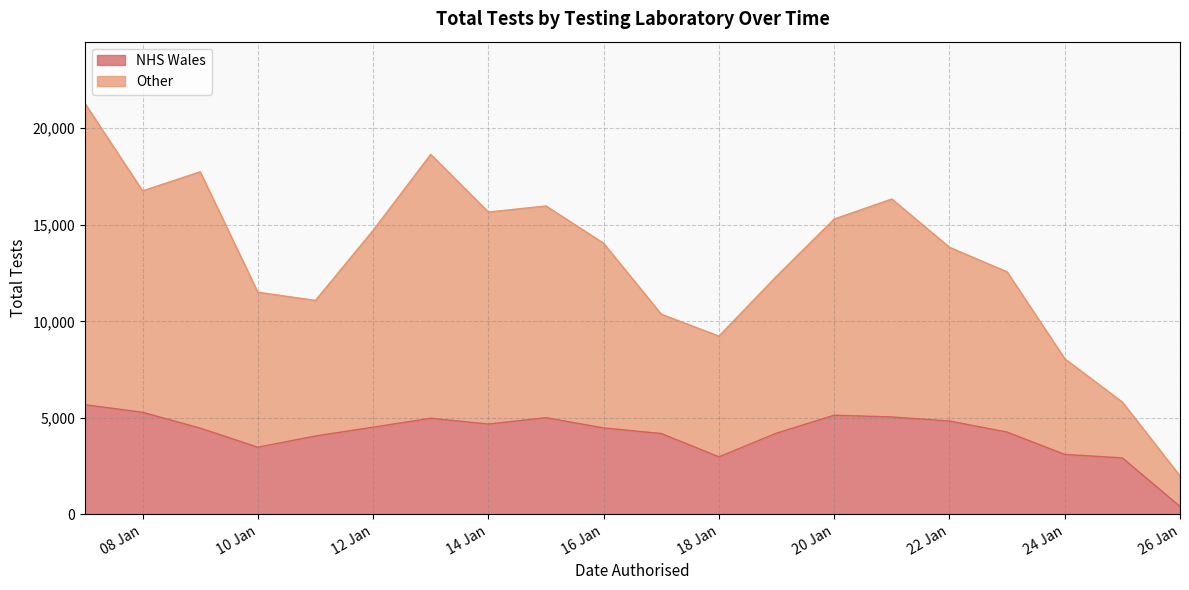

What is the difference between the second highest and second lowest values in the NHS Wales series?

2364